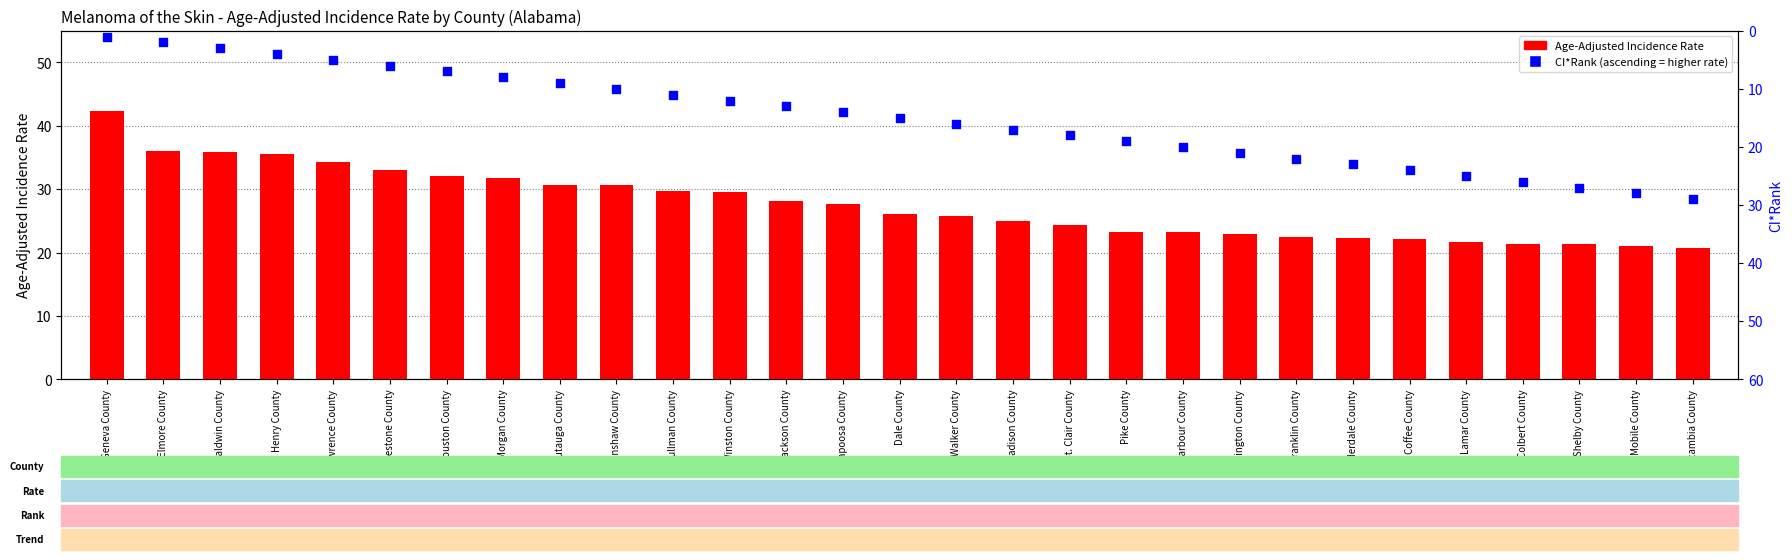

Which series reaches the maximum Y coordinate?

Age-Adjusted Incidence Rate